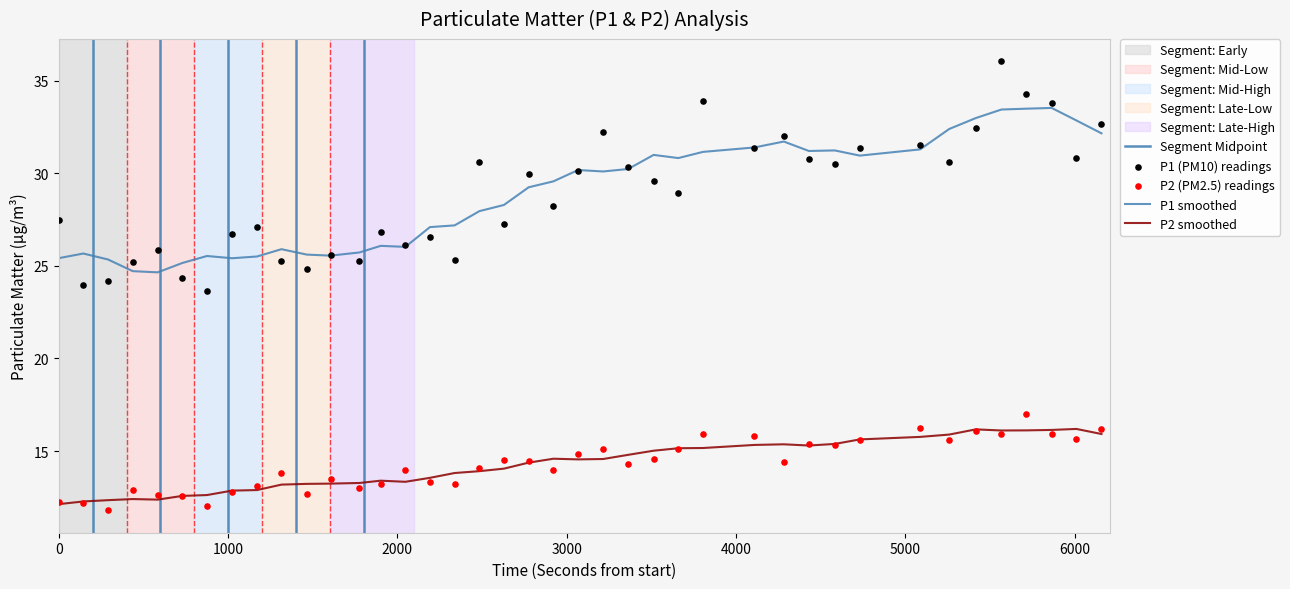

Which series has the widest spread of Y values?

P1